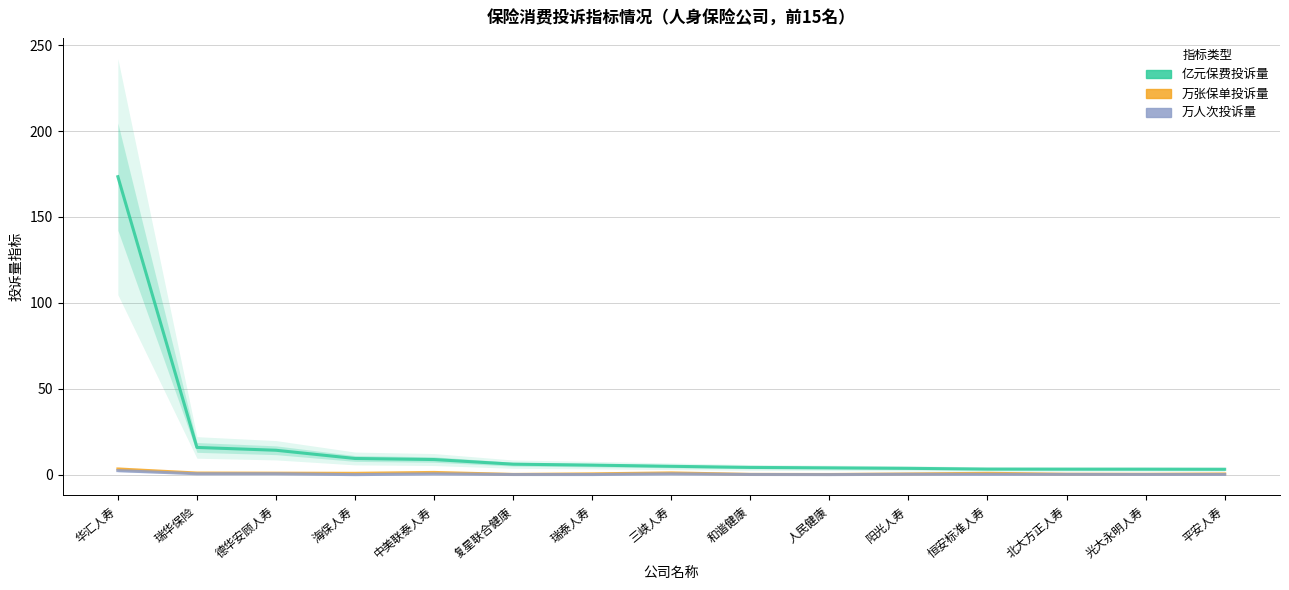

List the labels in order of 万张保单投诉量 value, largest first.

华汇人寿, 中美联泰人寿, 三峡人寿, 瑞华保险, 德华安顾人寿, 恒安标准人寿, 海保人寿, 瑞泰人寿, 平安人寿, 阳光人寿, 北大方正人寿, 光大永明人寿, 和谐健康, 复星联合健康, 人民健康